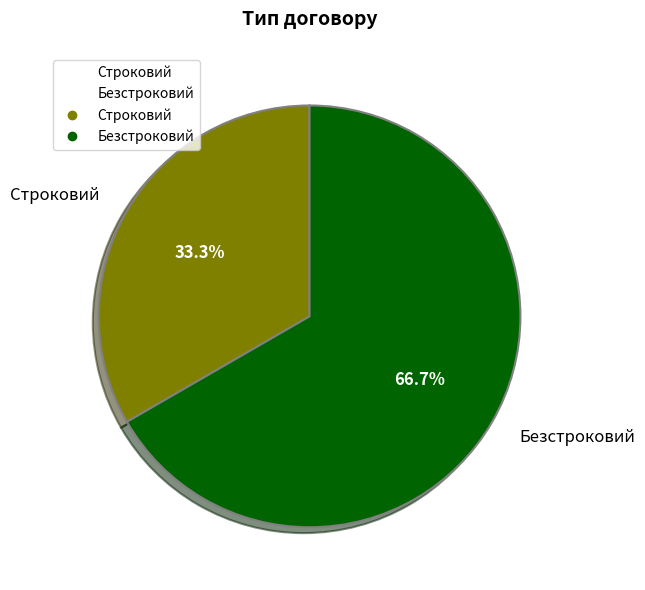

Which slice is the smallest?

Строковий